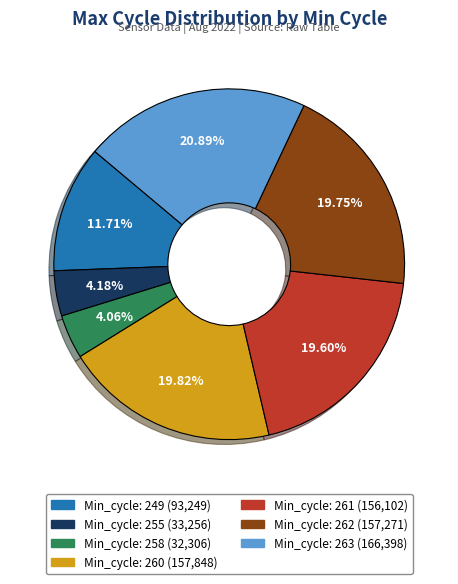

Is there any slice that represents more than half of the pie?

No